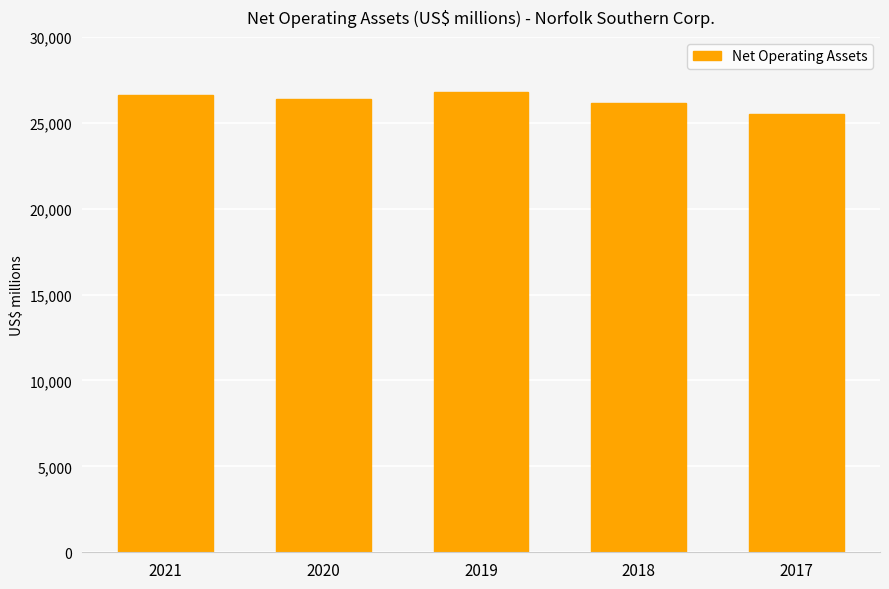

Is it true that the value at 2021 is 26642?

True